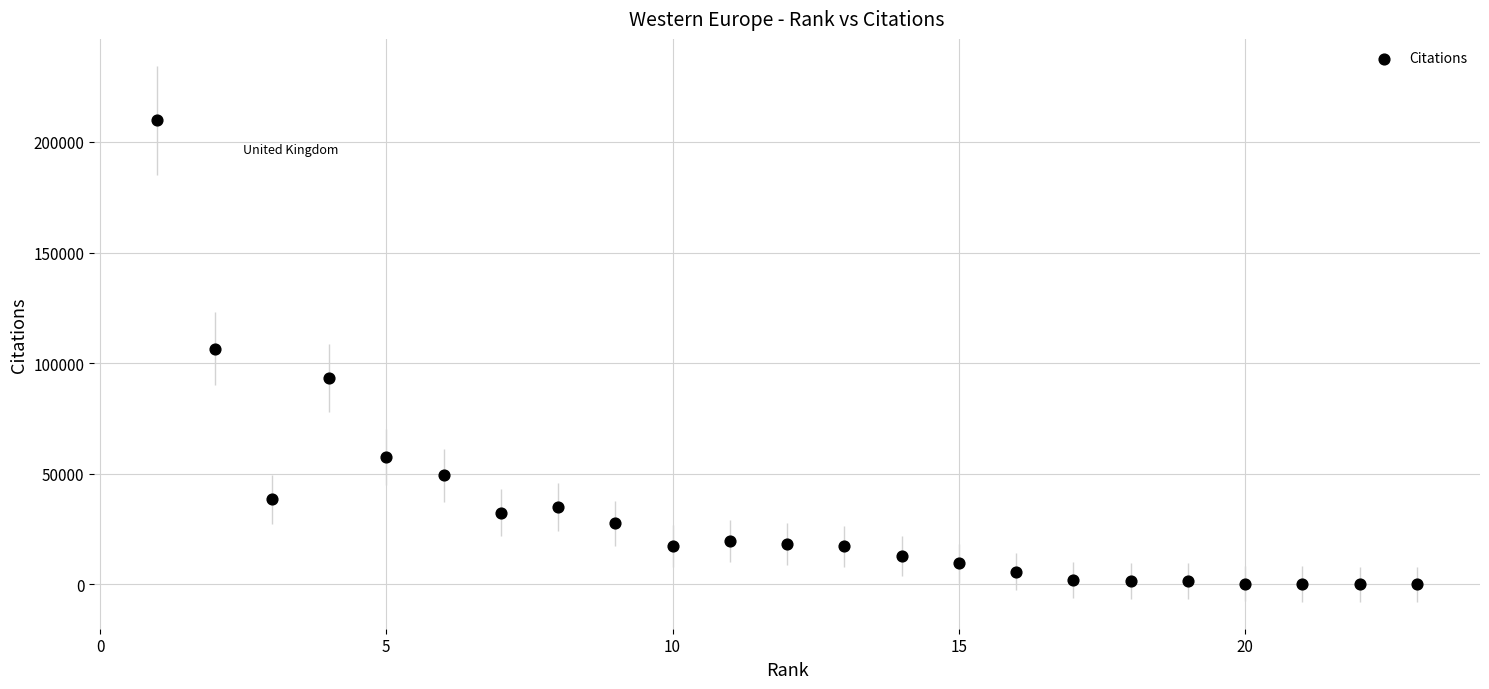

What is the range of Y values (max minus min)?

209703